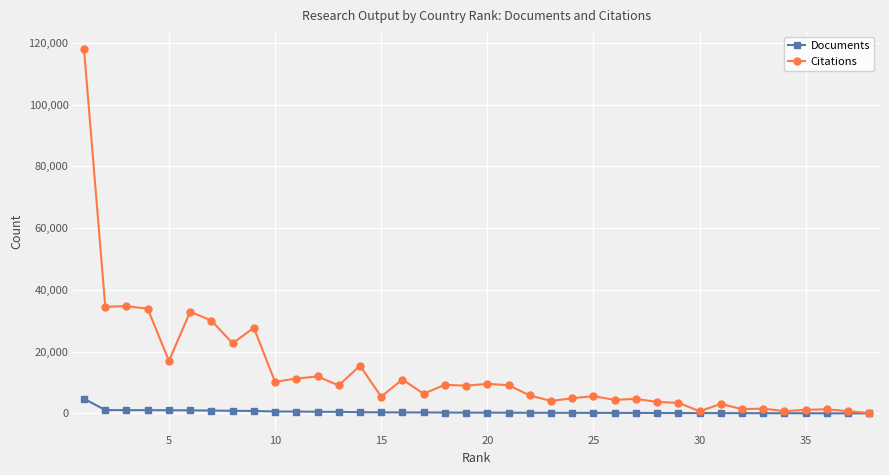

How many values in the Citations series are below 8980?

19